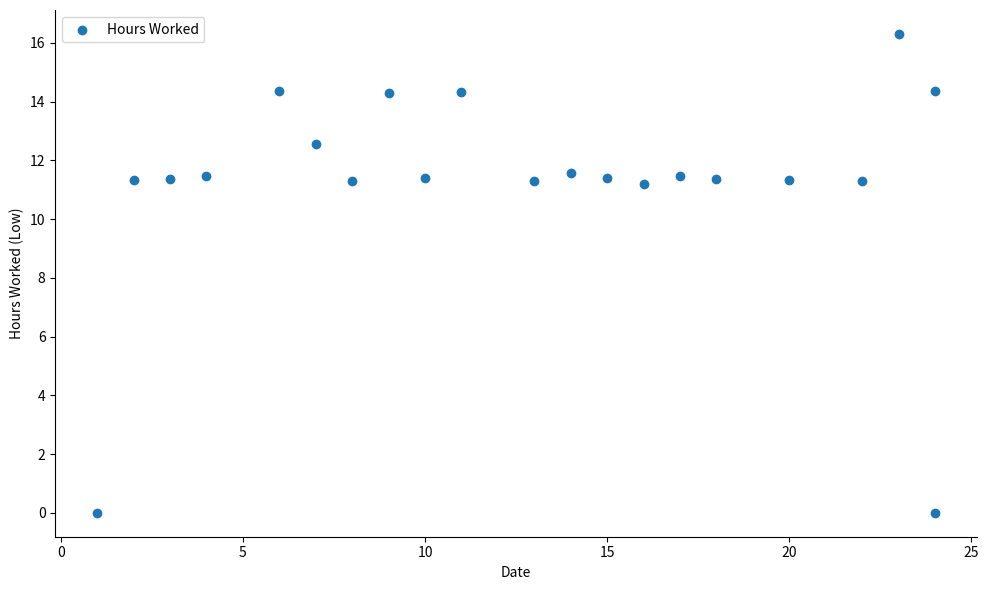

What is the range of X values (max minus min)?

23.0